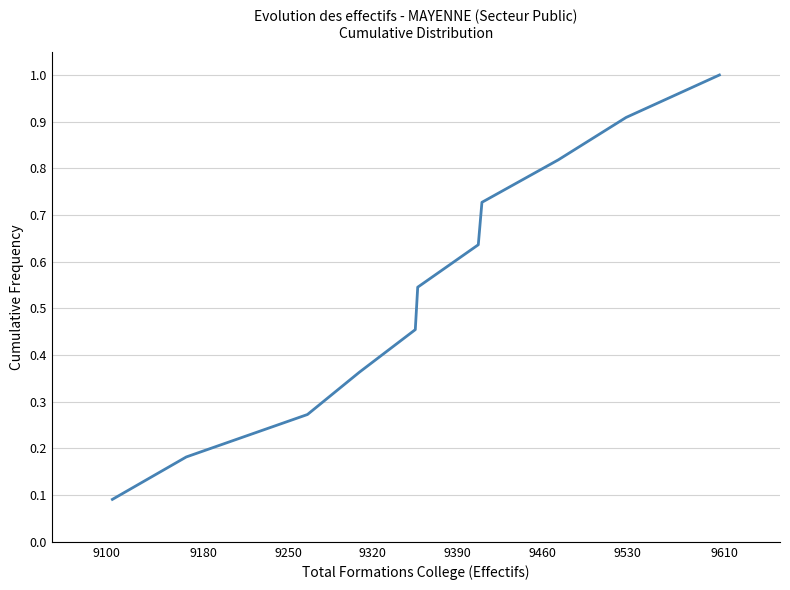

Does the chart have visible grid lines?

Yes